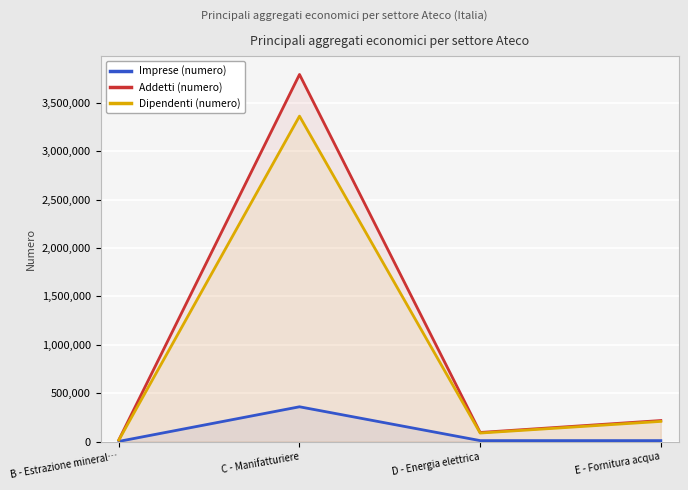

What is the minimum value shown in the chart?

1674